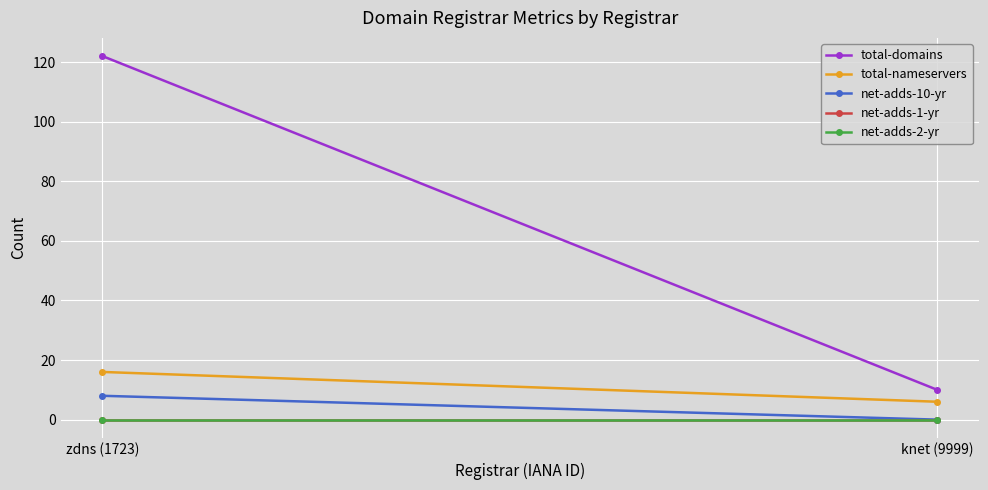

Which series has the largest range (max minus min)?

total-domains